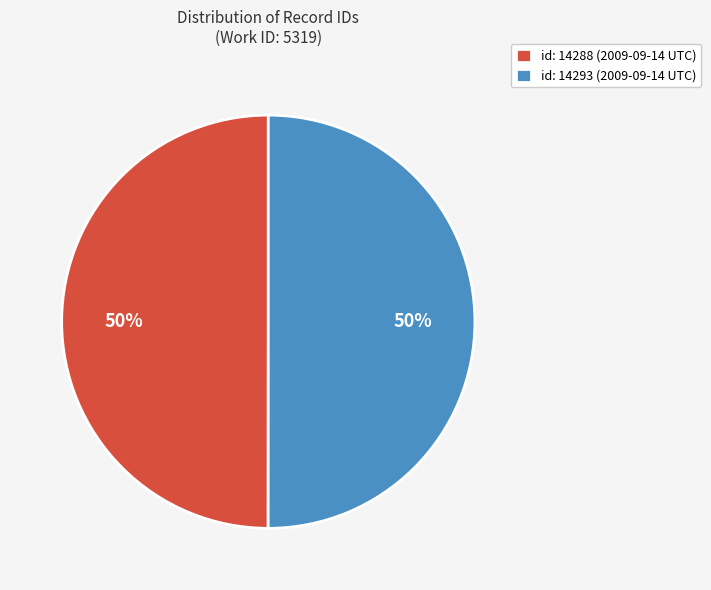

Approximately how many times larger is the value at id: 14288 (2009-09-14 UTC) compared to id: 14293 (2009-09-14 UTC)?

1.0